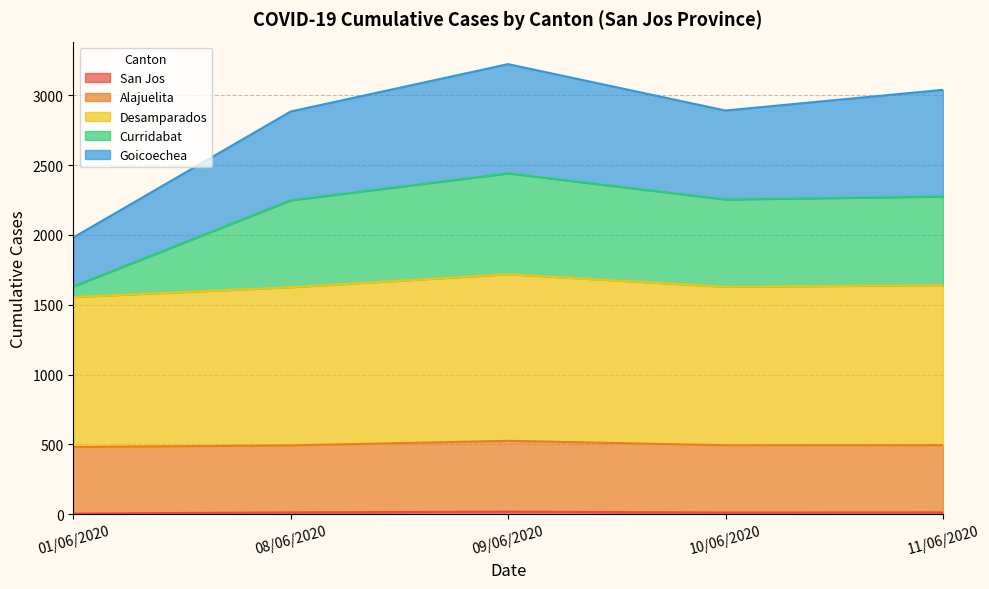

At which category is the sum across all series the highest?

09/06/2020